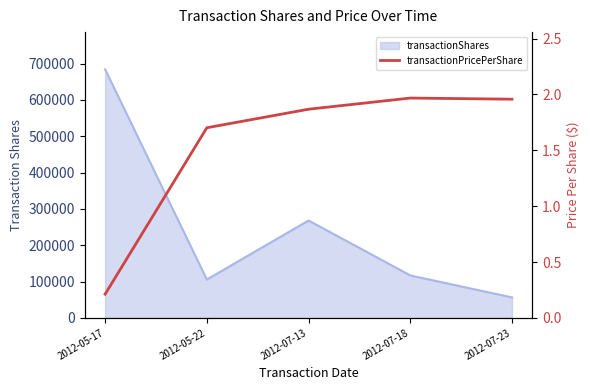

Which label corresponds to the largest value in the chart?

2012-07-18